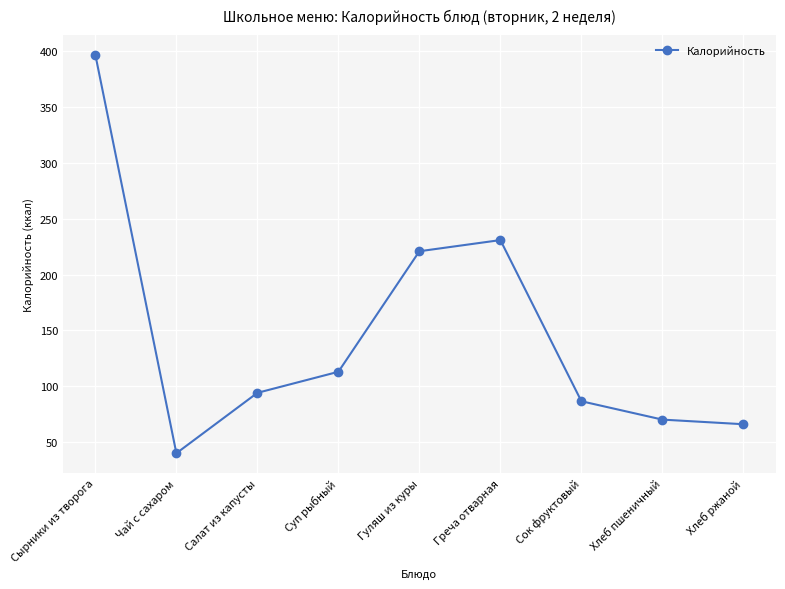

Reading left to right, transcribe all the data shown in this chart.

396.8	40.0	94.1	113.0	221.0	231.0	86.6	70.1	66.0